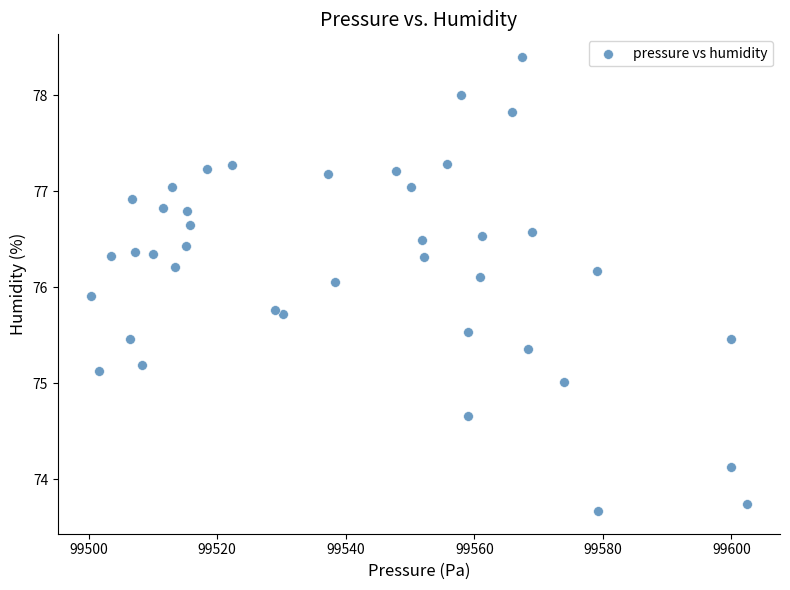

What is the range of Y values (max minus min)?

4.7